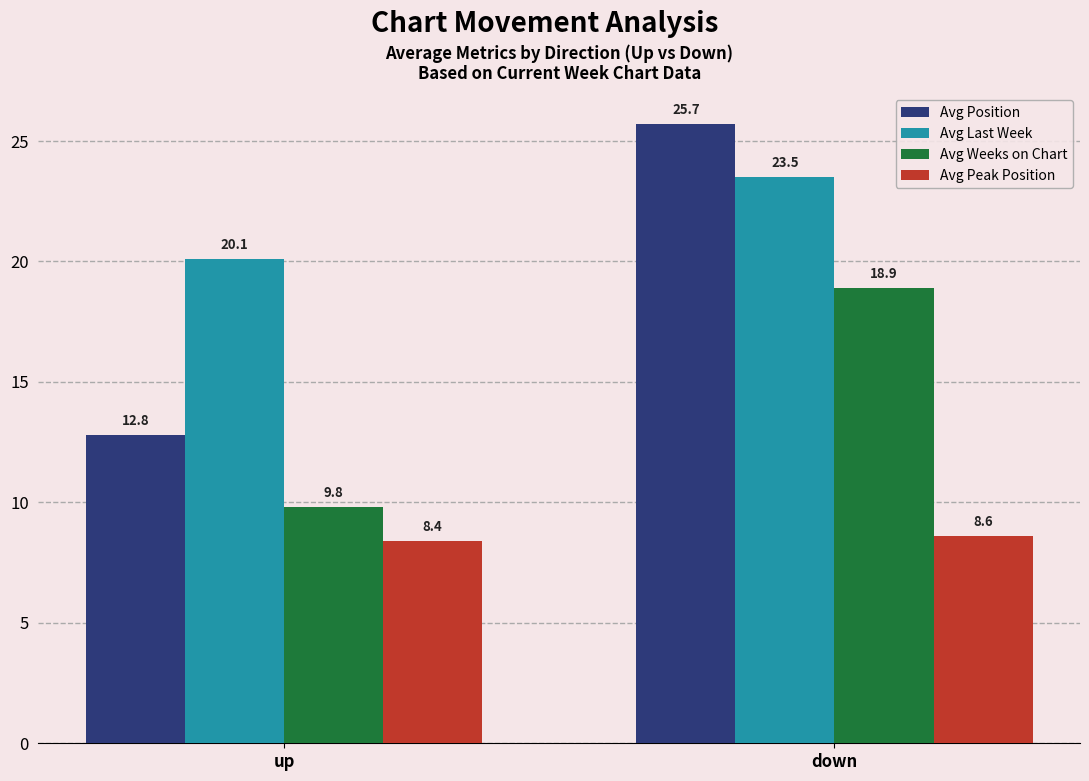

What are all the series names shown in the legend?

Avg Position, Avg Last Week, Avg Weeks on Chart, Avg Peak Position